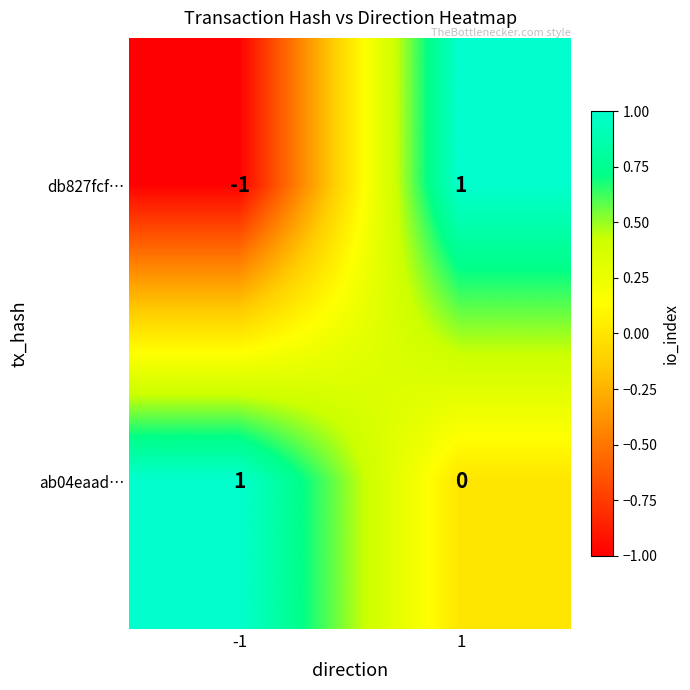

What is the spread (max minus min) of values at -1?

2